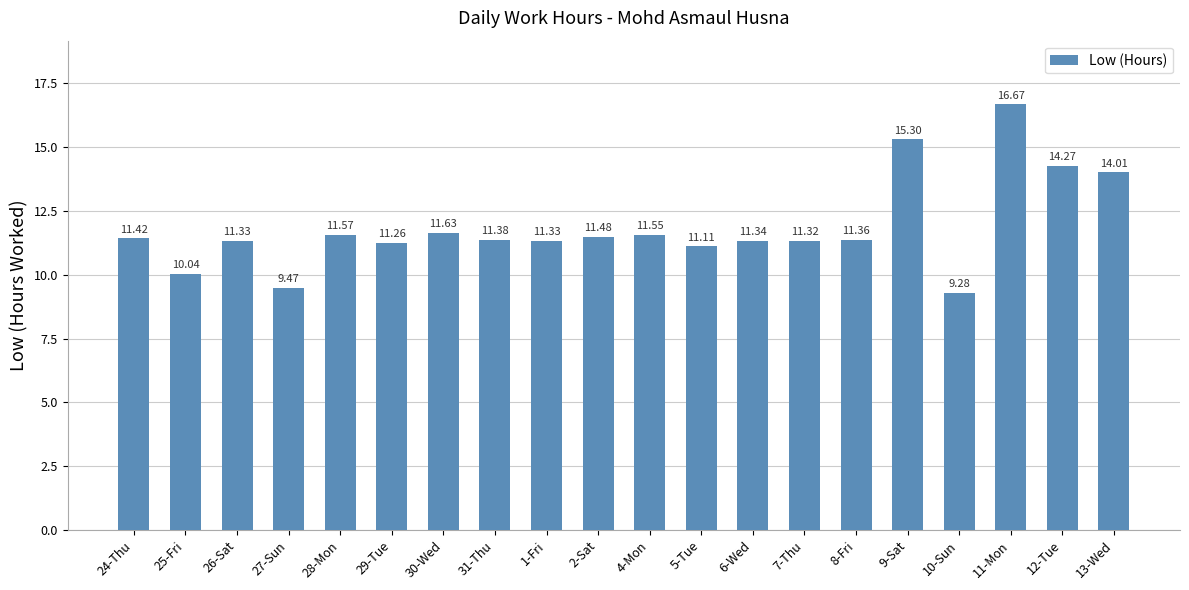

Reading right to left, what are all the values shown in this chart?

14.0	14.3	16.7	9.3	15.3	11.4	11.3	11.3	11.1	11.6	11.5	11.3	11.4	11.6	11.3	11.6	9.5	11.3	10.0	11.4